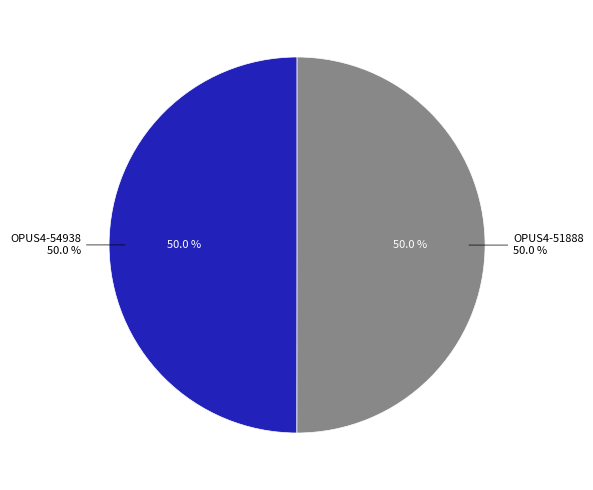

What portion of the pie excludes OPUS4-54938?

50.0%